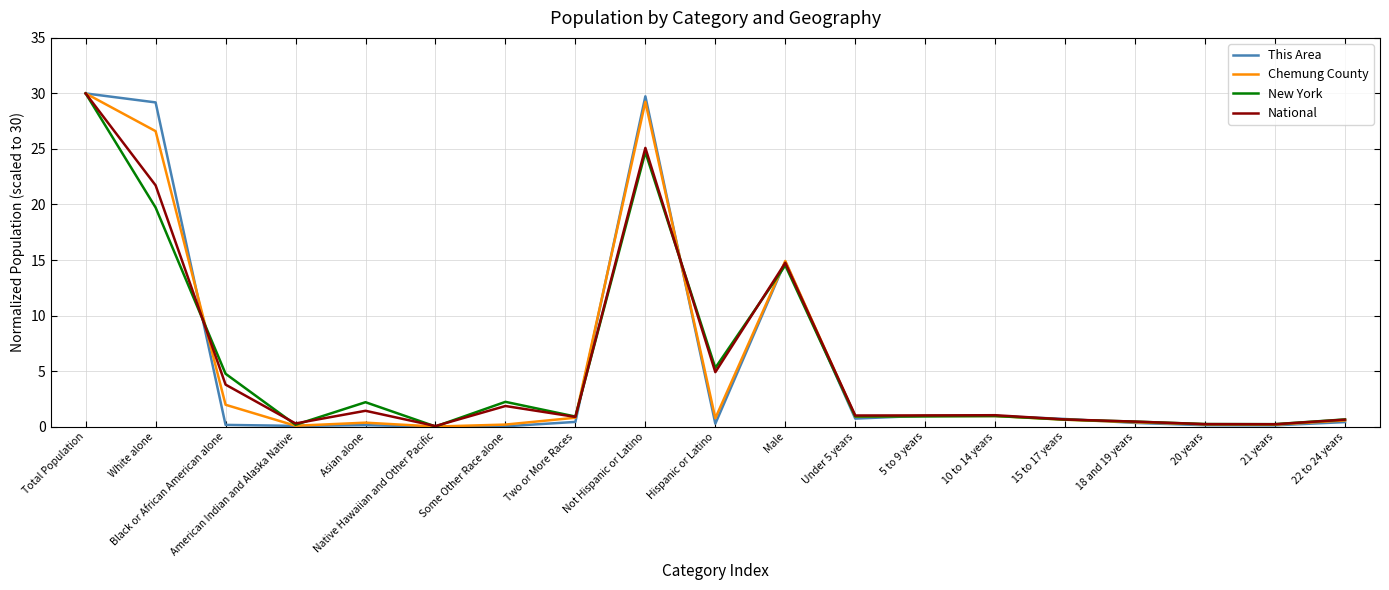

What position from the right is White alone?

18